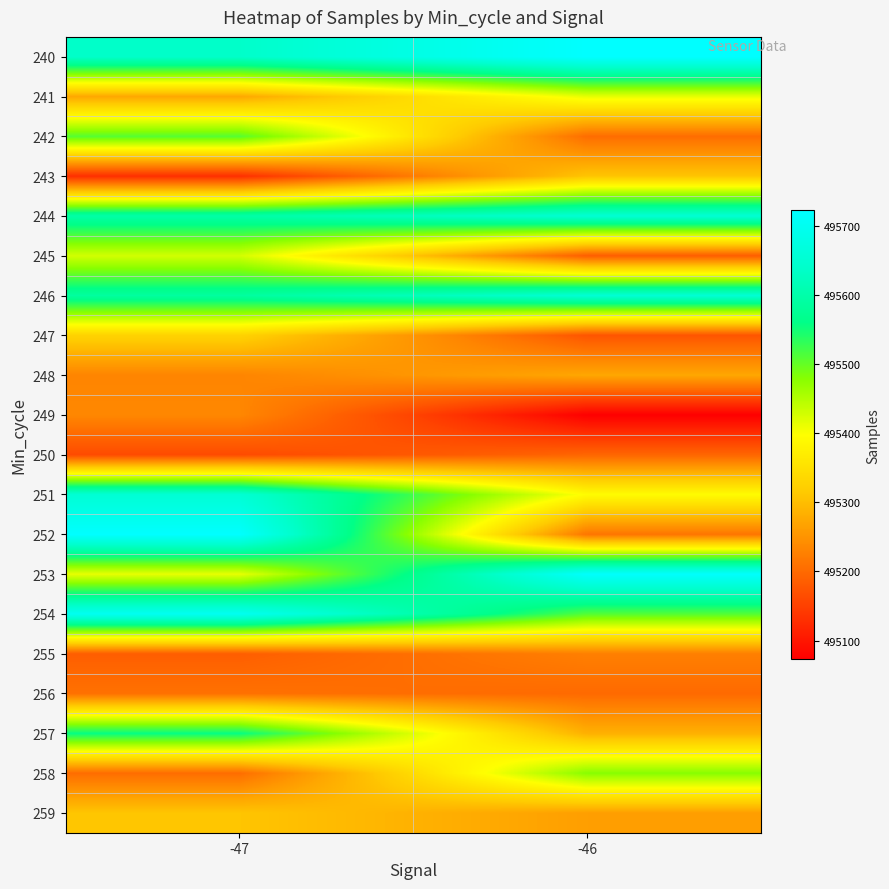

Which category has the lowest value across all series?

-46